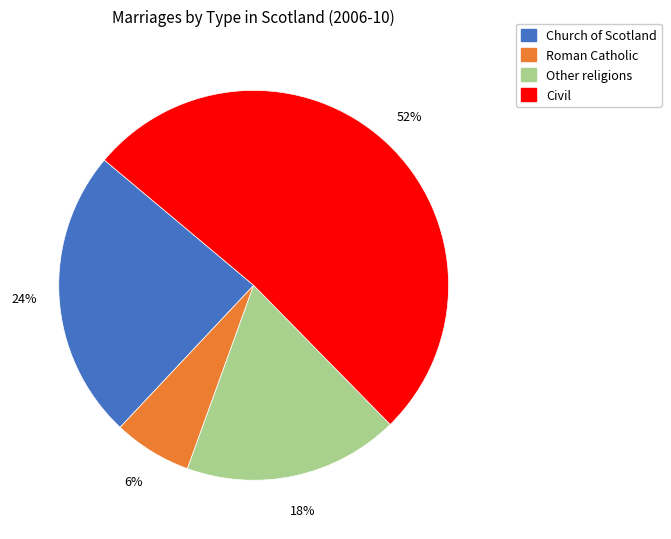

Is there a majority slice in this chart?

Yes